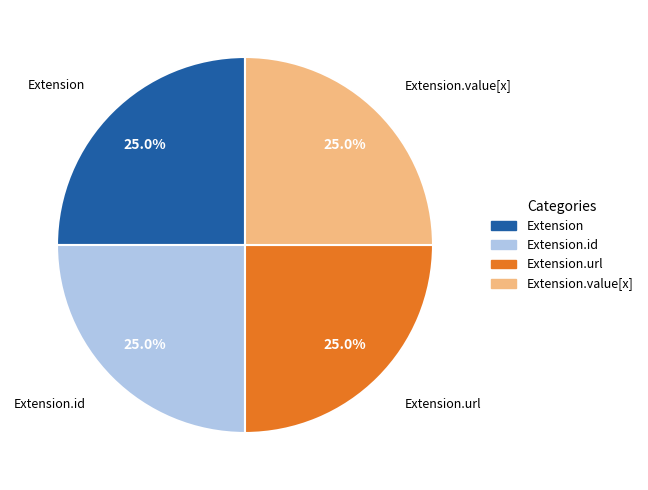

Is there any slice that represents more than half of the pie?

No